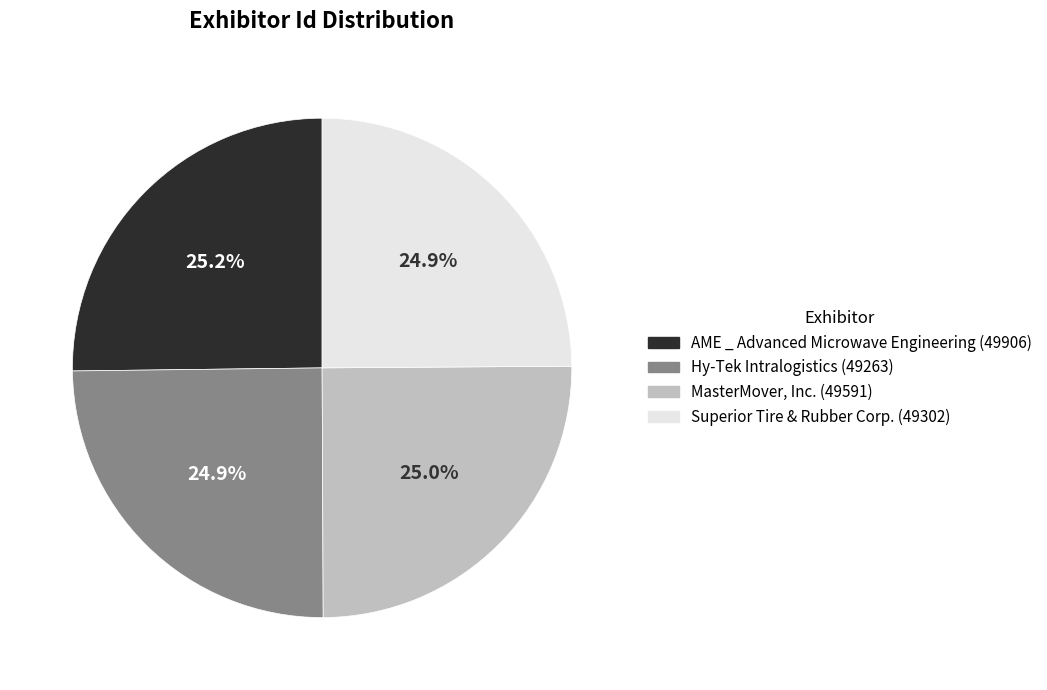

Is it true that MasterMover, Inc. is 20% of the pie?

False